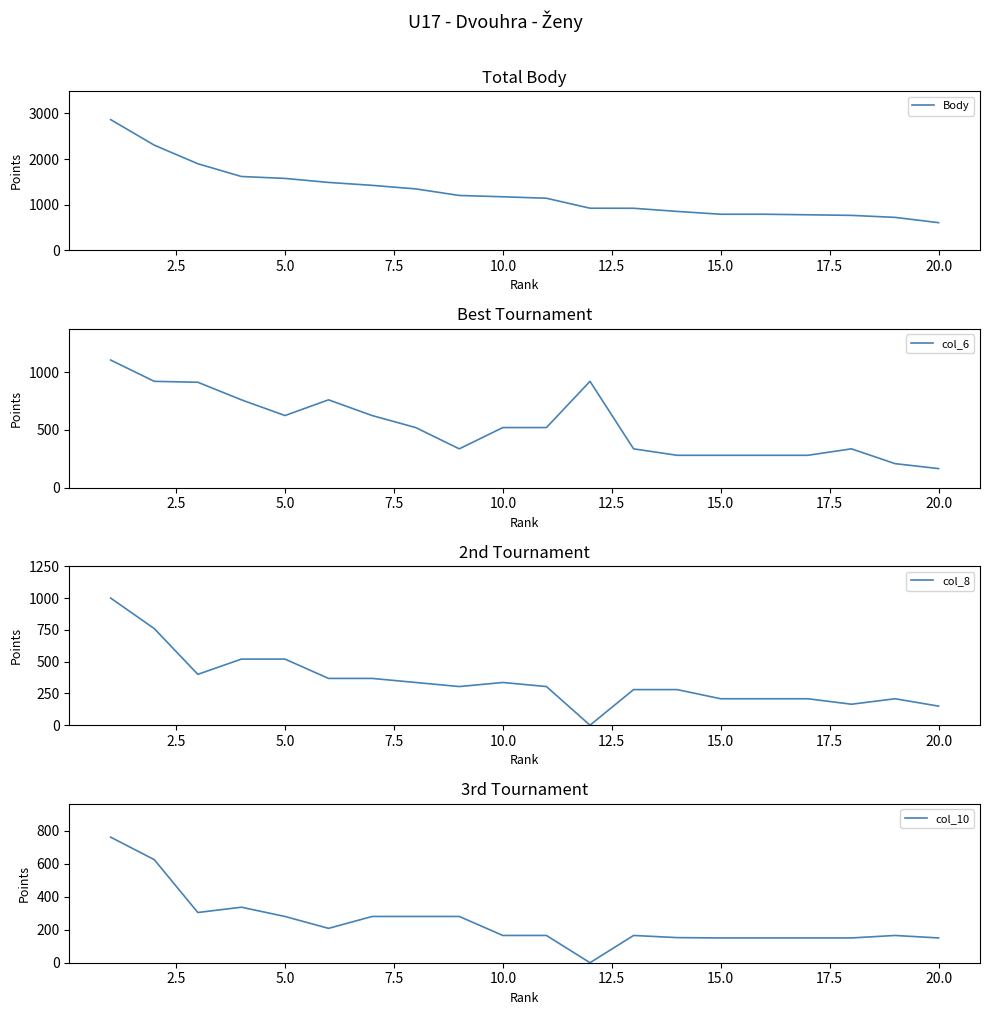

What is the highest value of the col_10 series?

760